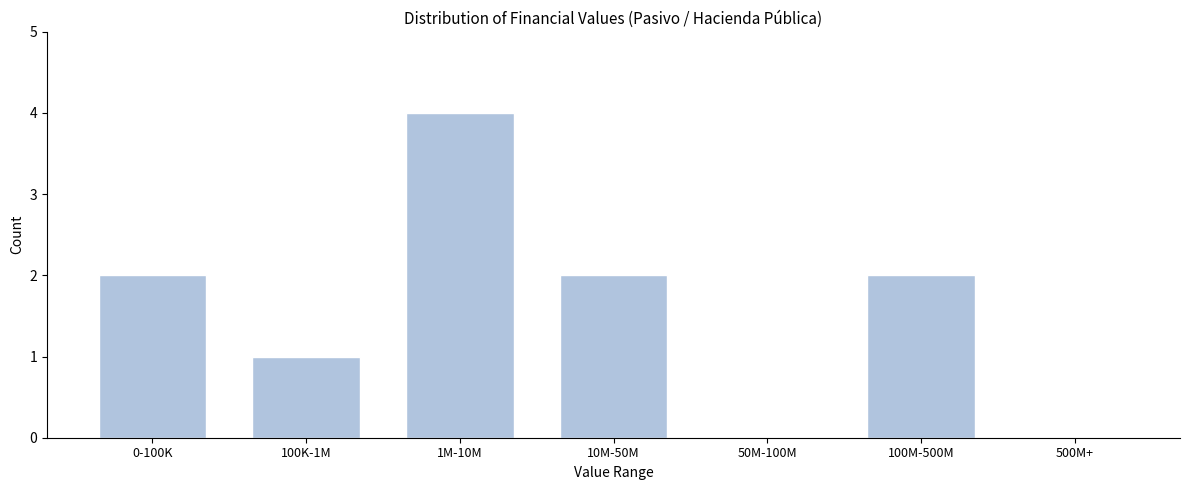

Reading left to right, list all the values displayed in this chart.

0-100K=2	100K-1M=1	1M-10M=4	10M-50M=2	50M-100M=0	100M-500M=2	500M+=0